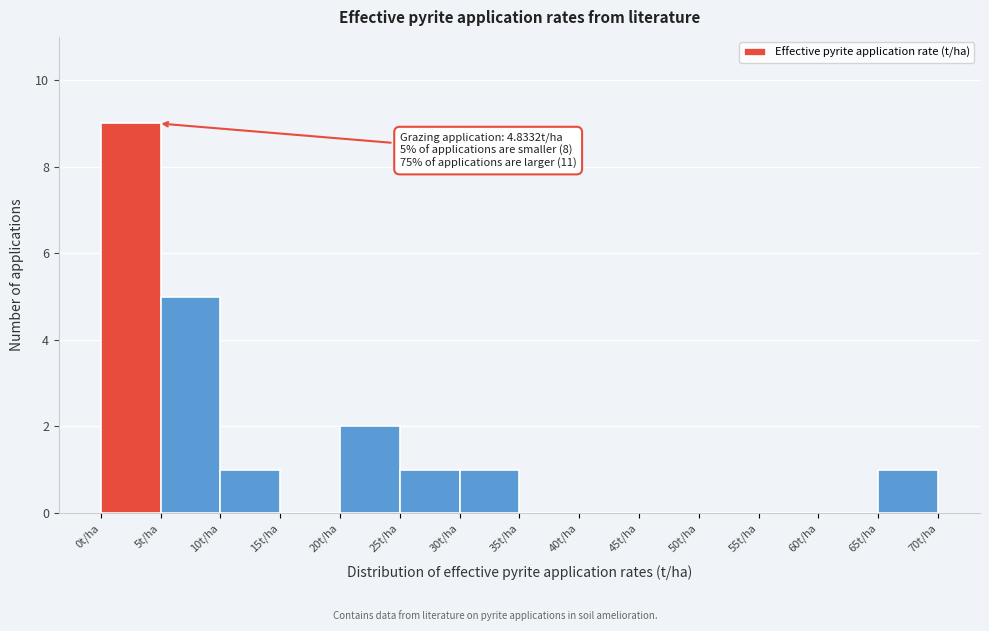

Over which range of the x-axis is the bar tallest?

0 to 5